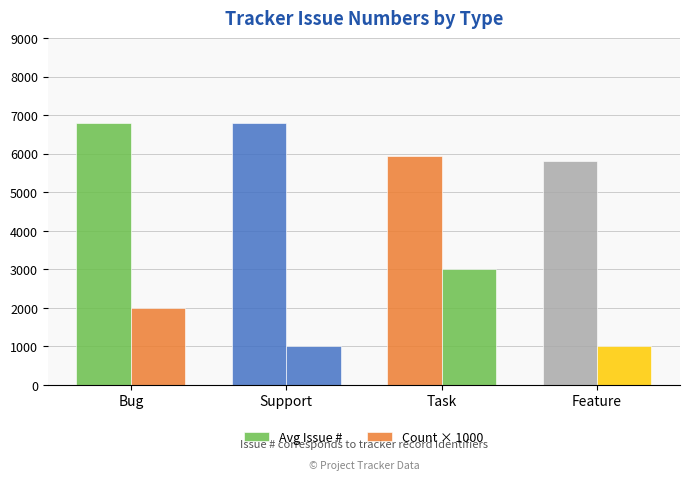

How many bars are there in each group?

2